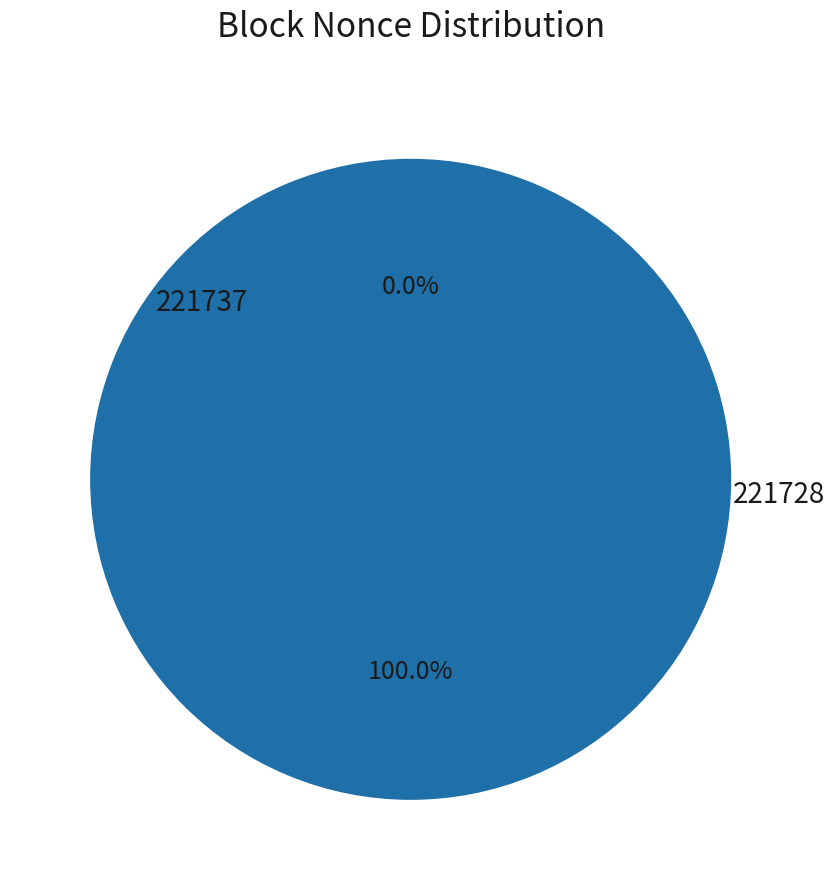

Which slice is the largest?

221728